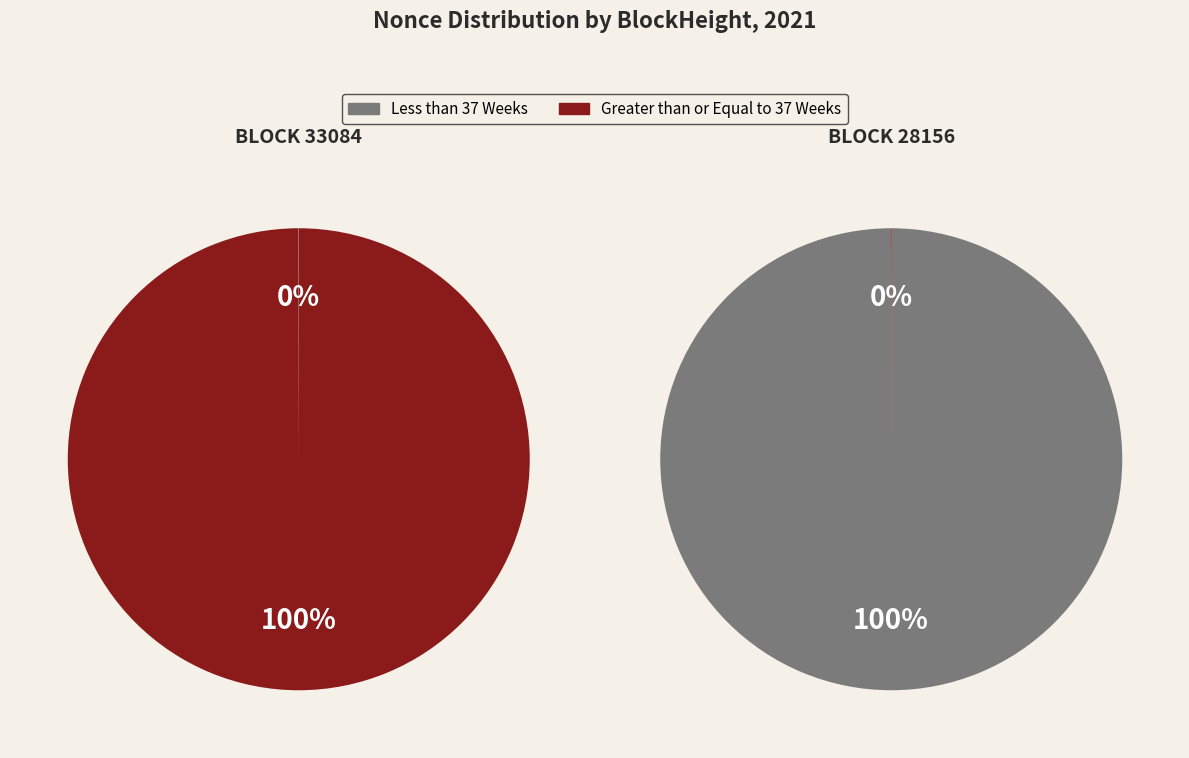

Does 33084 represent more than half of the total?

No